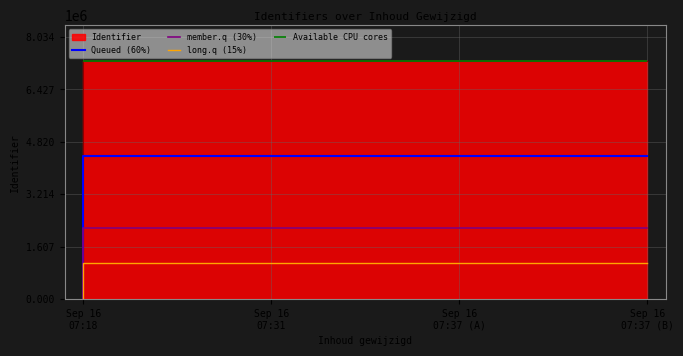

Rank the series at Sep 16
07:37 (B) from lowest to highest value.

long.q (15%), member.q (30%), Queued (60%)